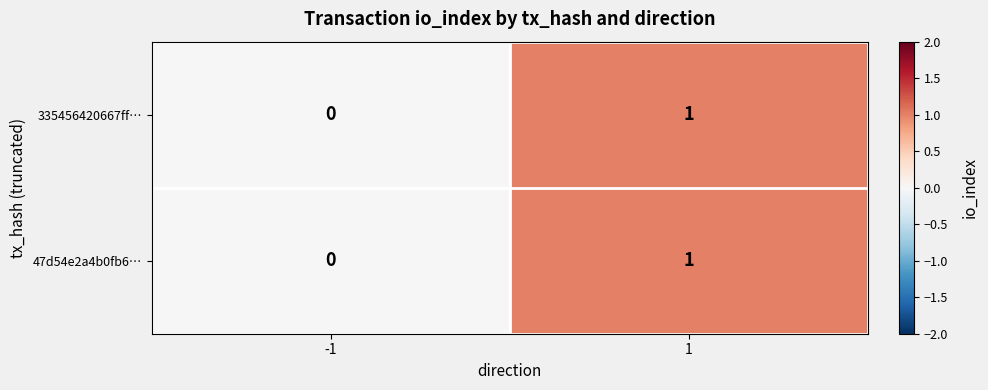

Is the value of 47d54e2a4b0fb6… at 1 greater than the value of 335456420667ff… at -1?

Yes